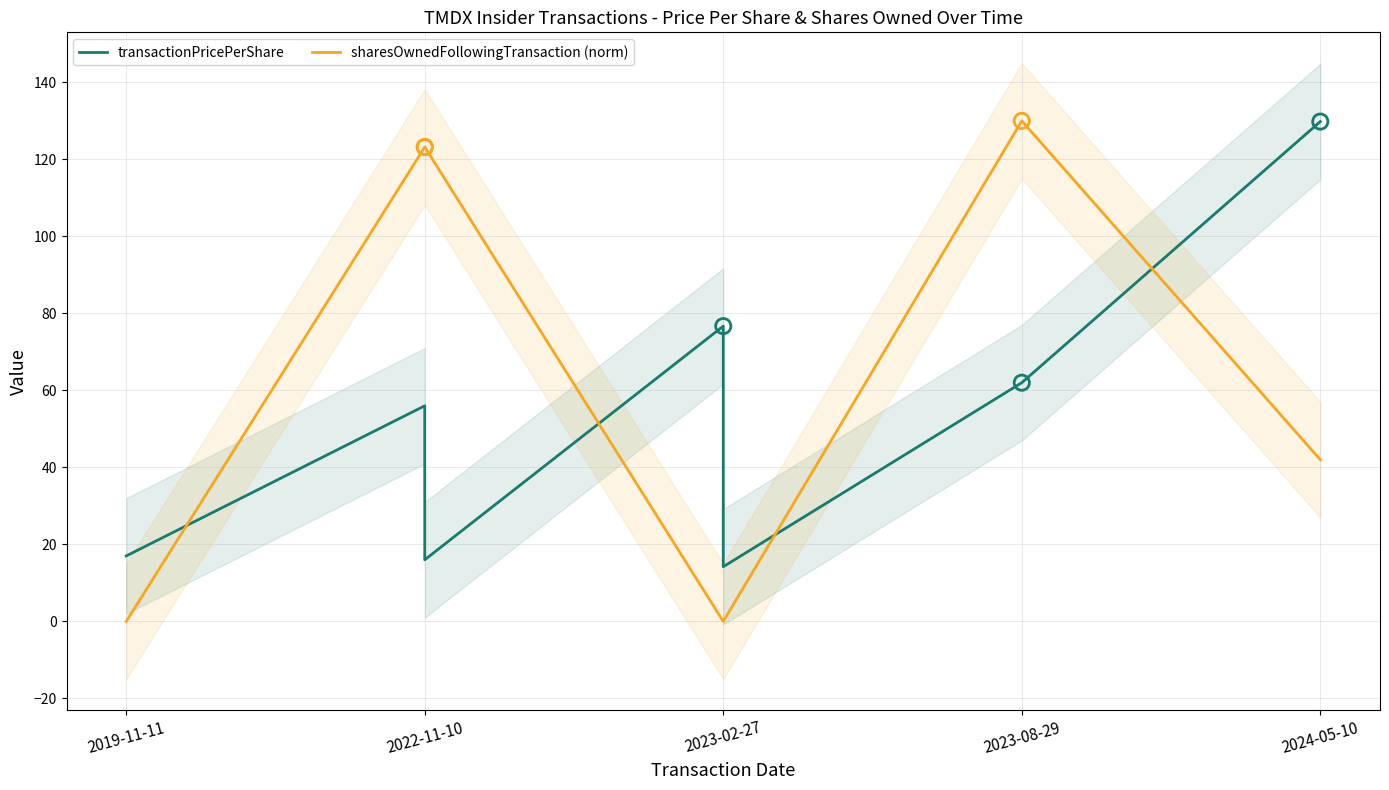

Which series has the widest spread of Y values?

sharesOwnedFollowingTransaction (norm)